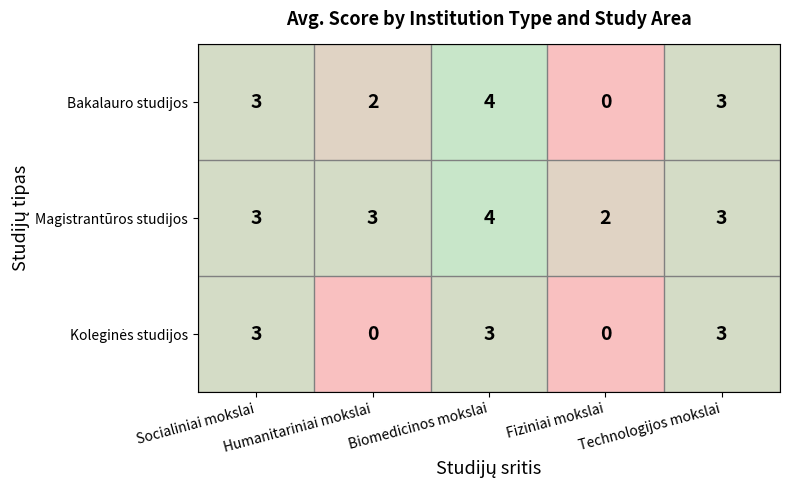

What is the sum of all Magistrantūros studijos values?

15